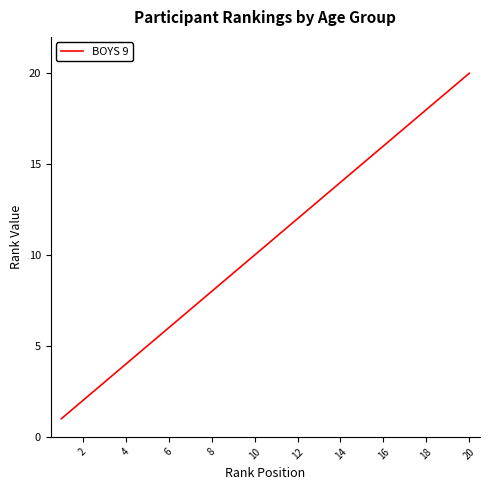

What is the difference between the maximum and minimum values?

19